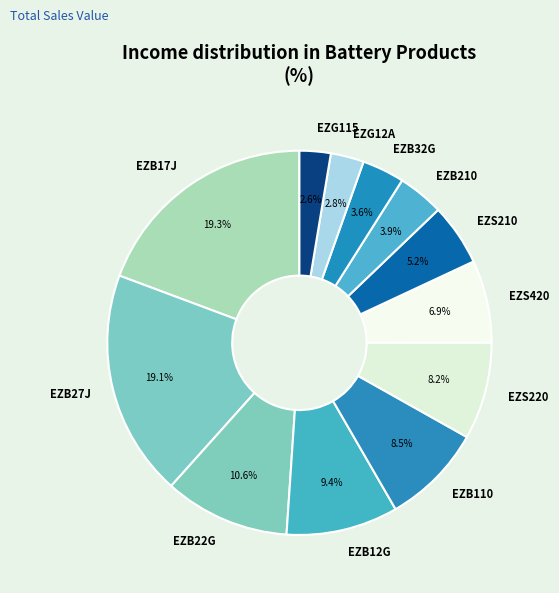

Which has a higher value, EZB12G or EZB32G?

EZB12G